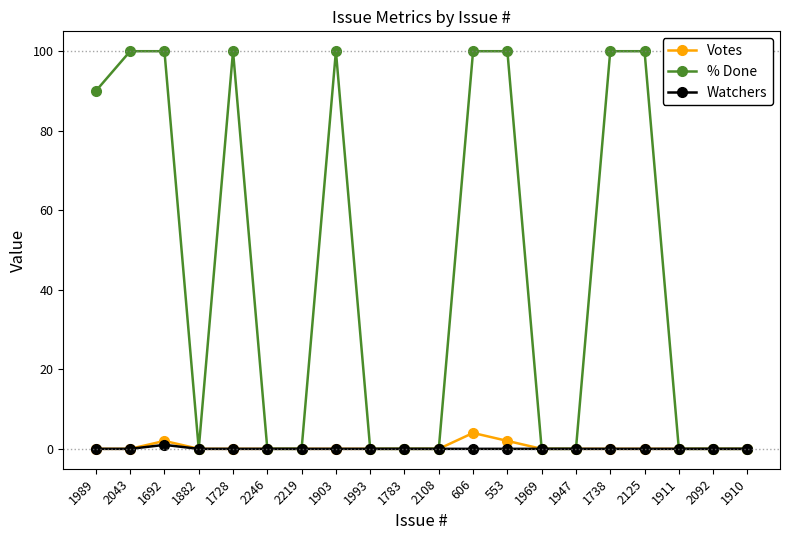

Reading left to right, what are all the values shown in this chart?

Votes: 0	0	2	0	0	0	0	0	0	0	0	4	2	0	0	0	0	0	0	0
% Done: 90	100	100	0	100	0	0	100	0	0	0	100	100	0	0	100	100	0	0	0
Watchers: 0	0	1	0	0	0	0	0	0	0	0	0	0	0	0	0	0	0	0	0